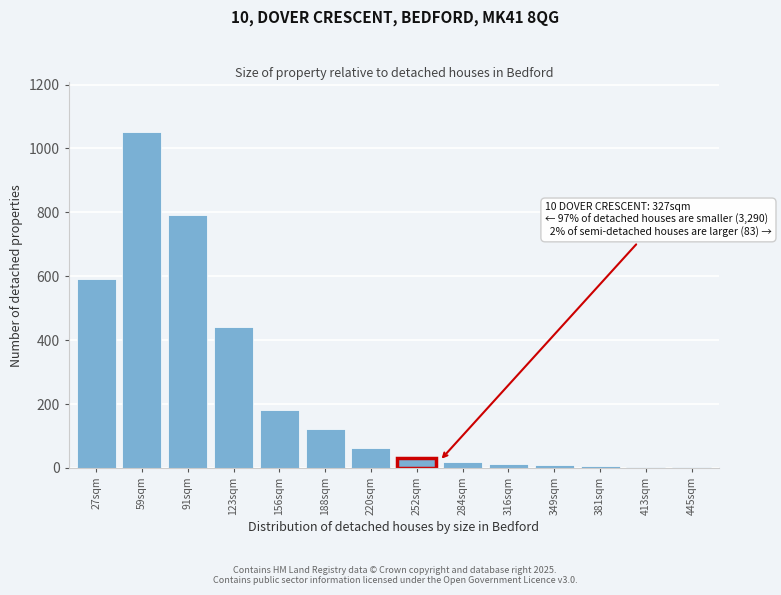

Approximately how many times larger is the value at 59sqm compared to 123sqm?

2.4